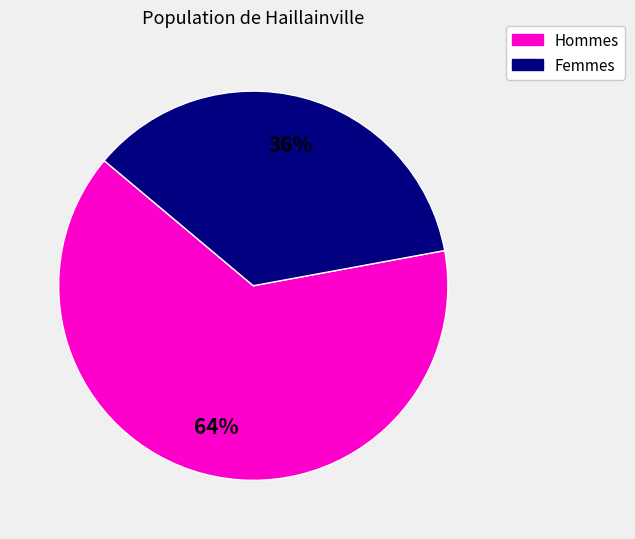

Do Femmes and Hommes together represent more than half of the pie?

Yes